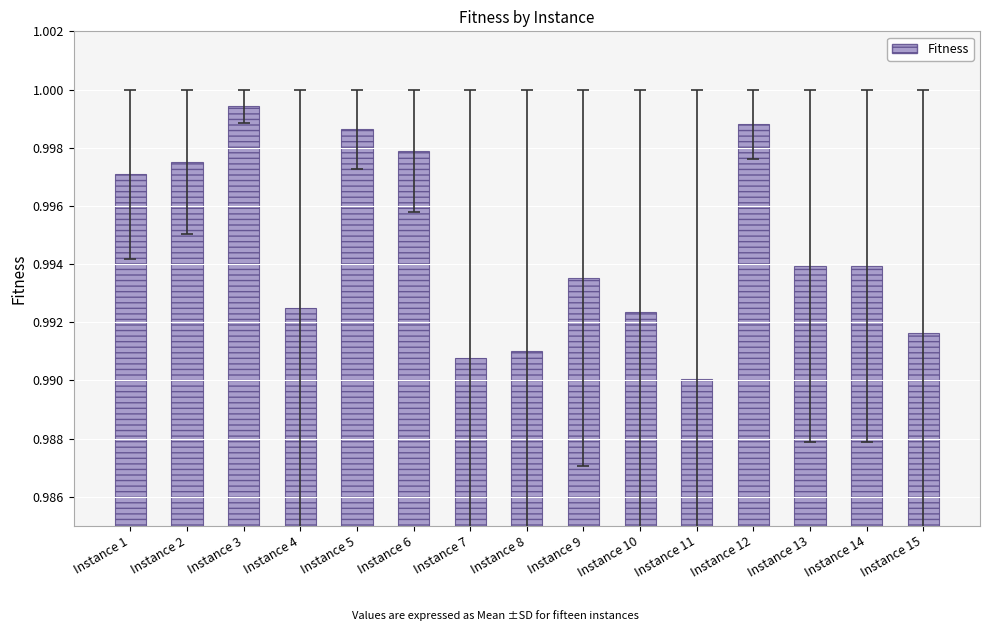

The value at Instance 8 is 1.4. True or false?

False